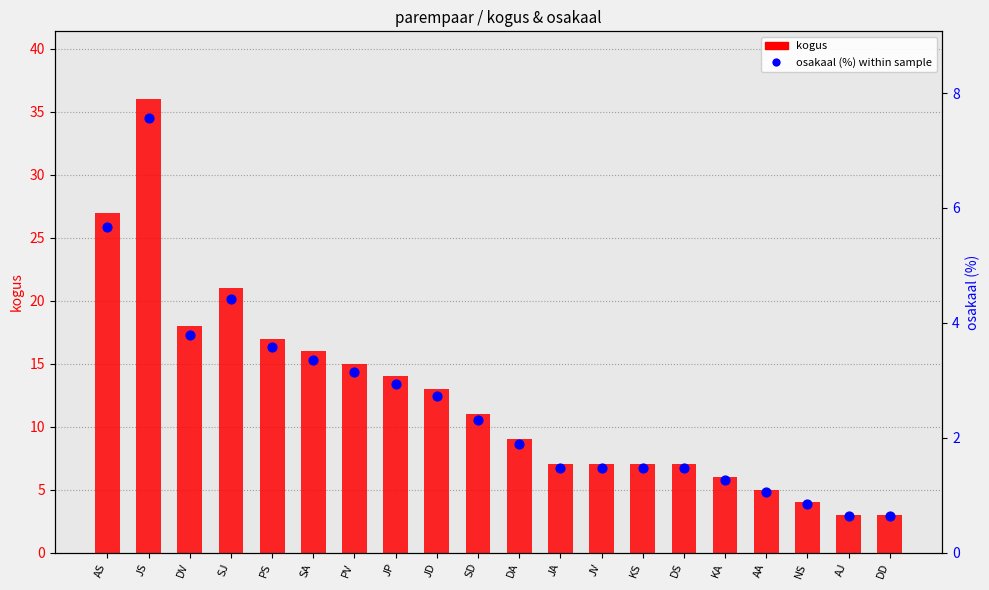

What is the total value across all series at JV?

8.5